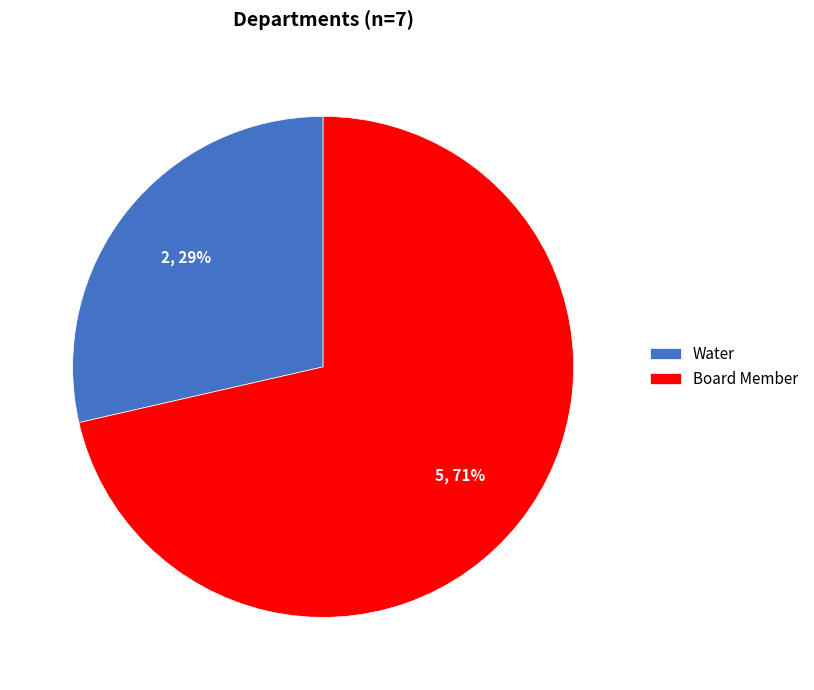

Which has a higher value, Water or Board Member?

Board Member